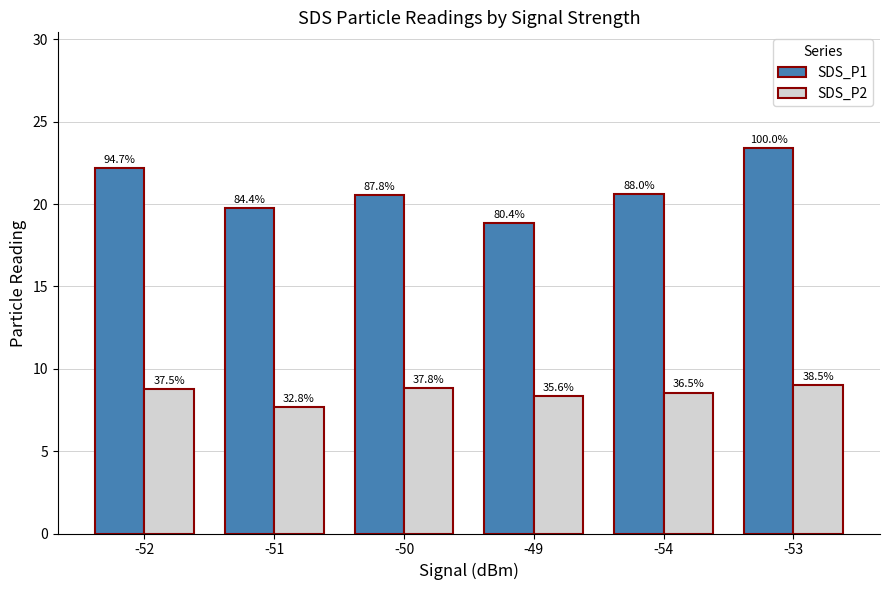

Which has a higher value, -53 or -49?

-53